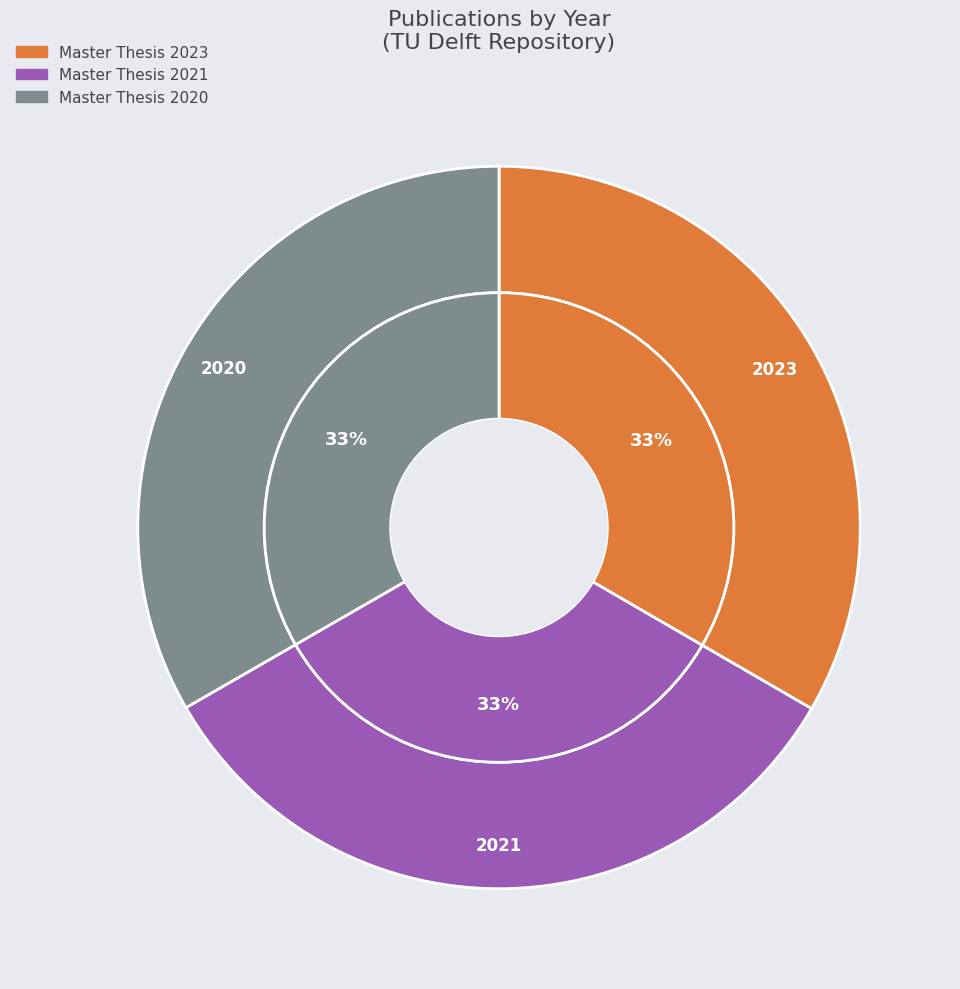

Count the number of slices in the pie.

3